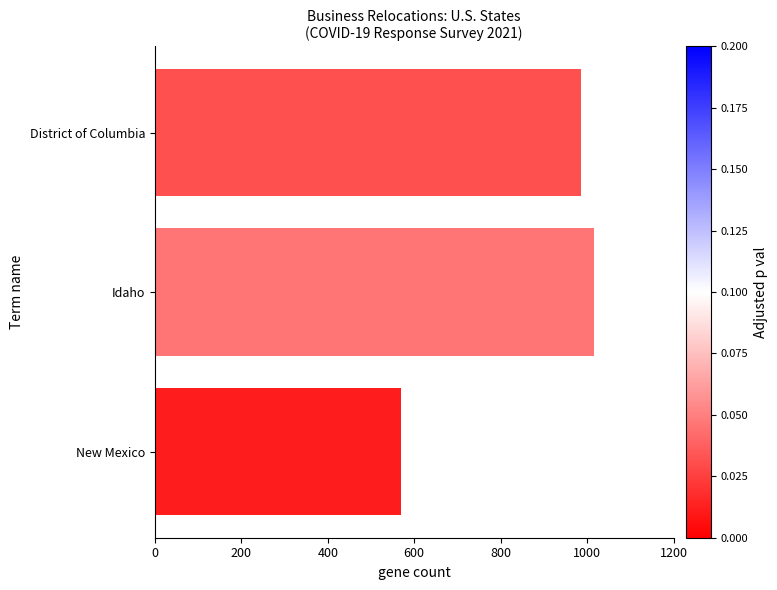

Rank the categories by value from highest to lowest.

Idaho, District of Columbia, New Mexico